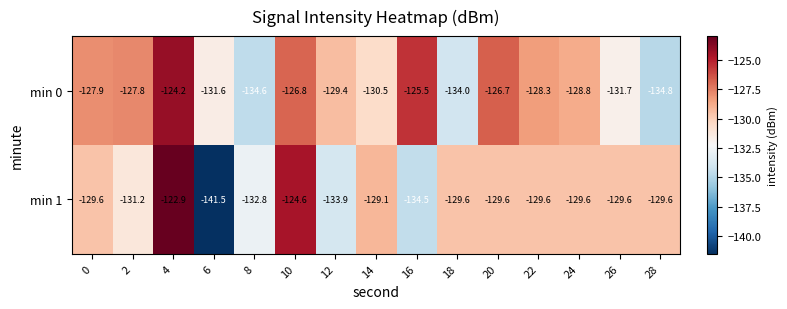

Which category has the lowest value across all series?

6